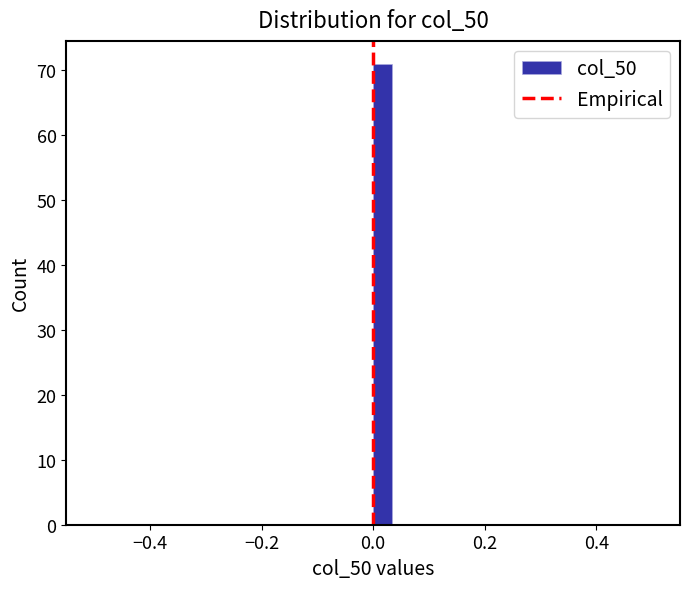

Around what value on the x-axis is the tallest bar? Give the approximate position of its centre, as read against the axis.

0.02